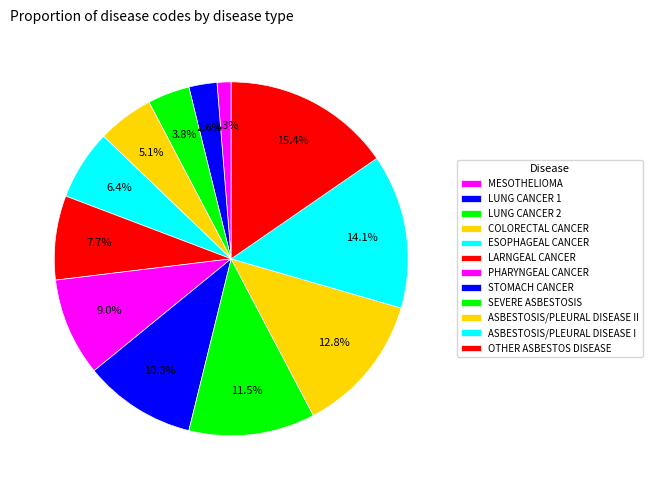

Is it true that ESOPHAGEAL CANCER is 6% of the pie?

True